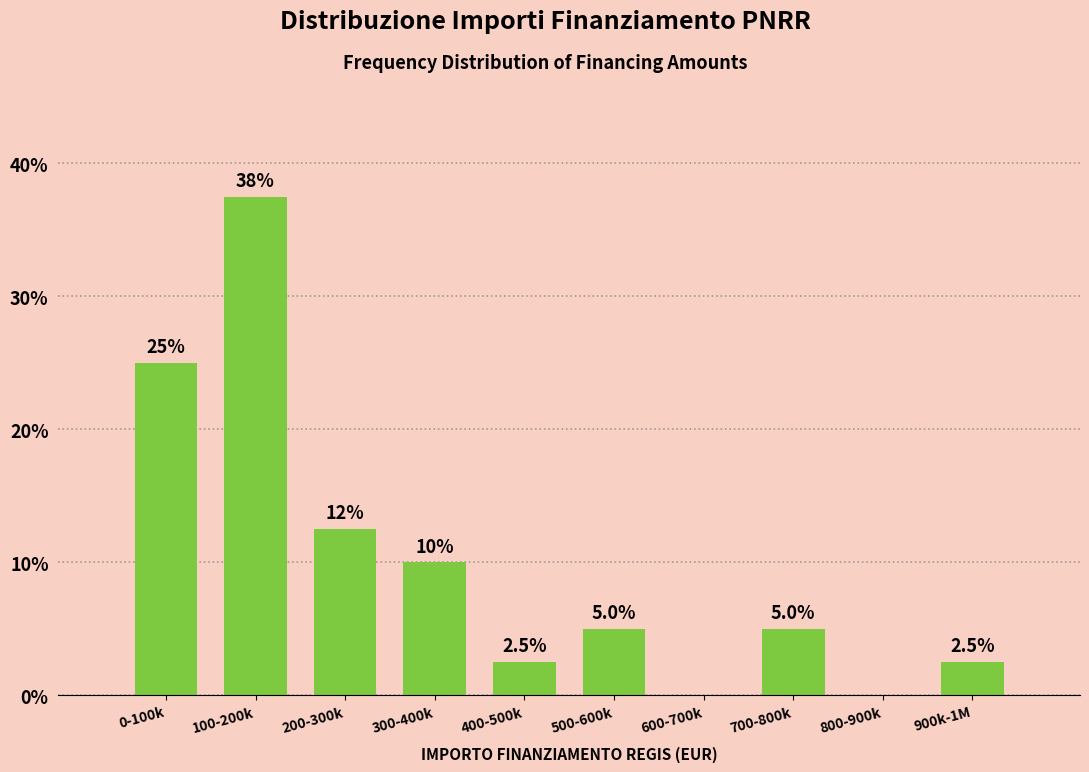

Reading left to right, transcribe all the data shown in this chart.

0-100k=25.0	100-200k=37.5	200-300k=12.5	300-400k=10.0	400-500k=2.5	500-600k=5.0	600-700k=0.0	700-800k=5.0	800-900k=0.0	900k-1M=2.5